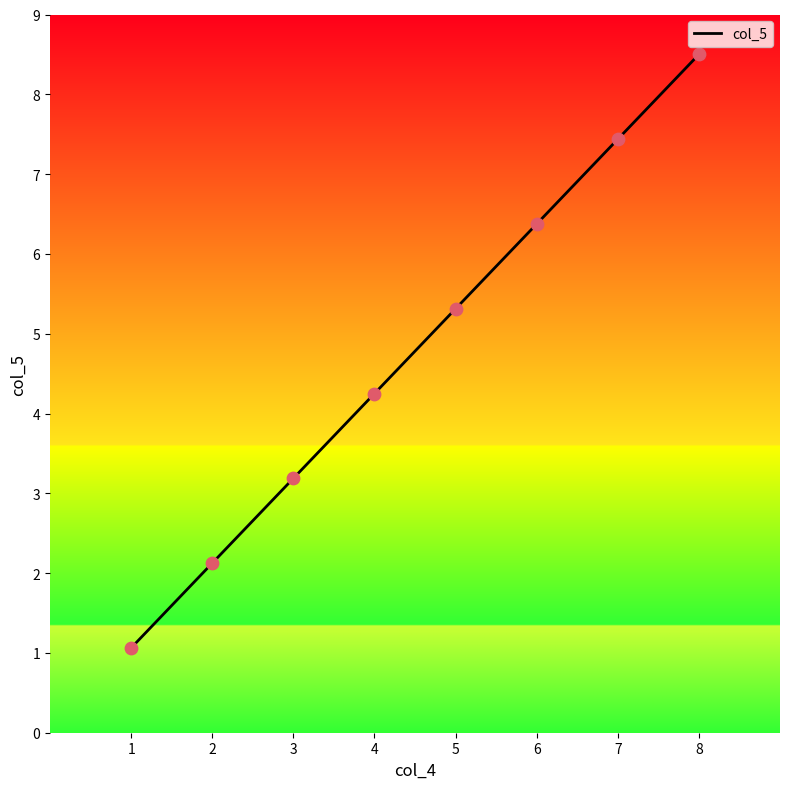

What is the ratio of the value at 8 to the value at 6?

1.3